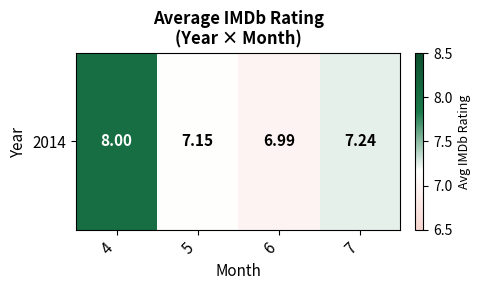

Reading left to right, list all the values displayed in this chart.

8.0	7.2	7.0	7.2